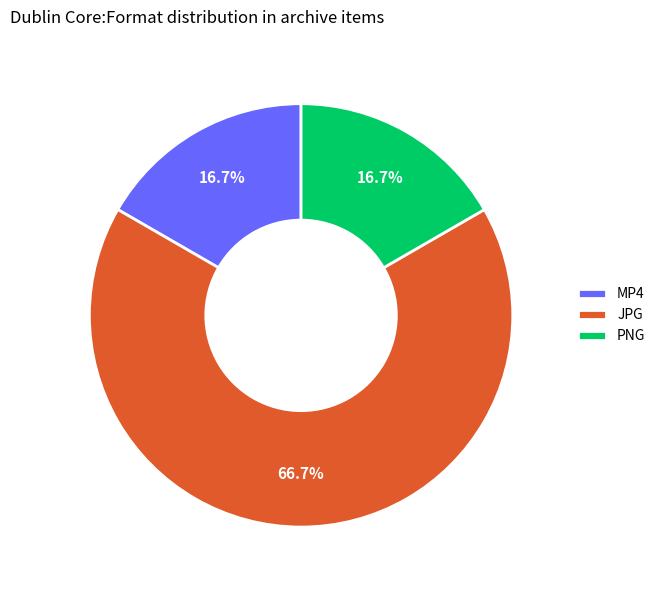

Approximately how many times larger is the value at JPG compared to MP4?

4.0